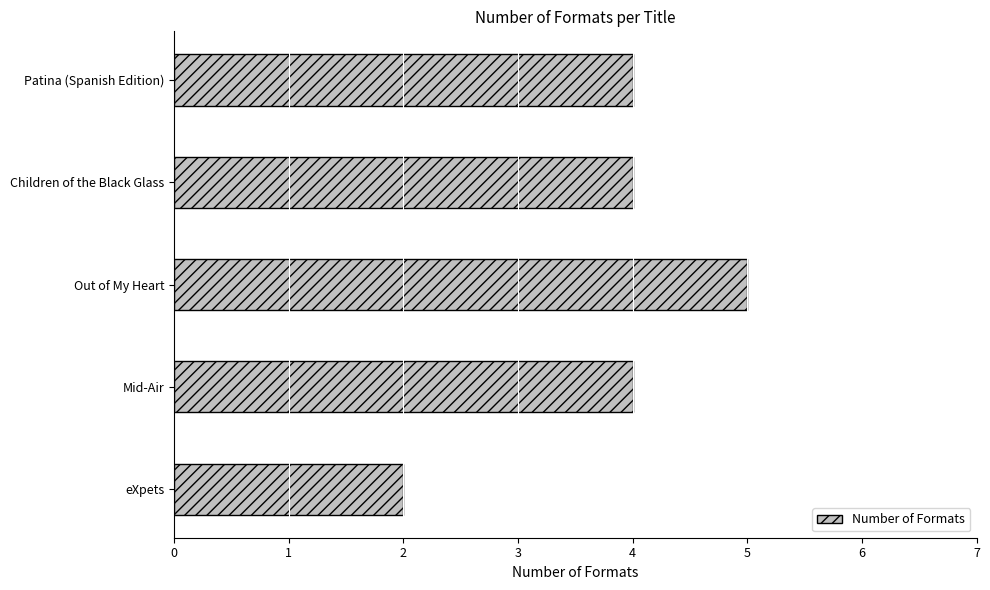

Read the value at Out of My Heart.

5